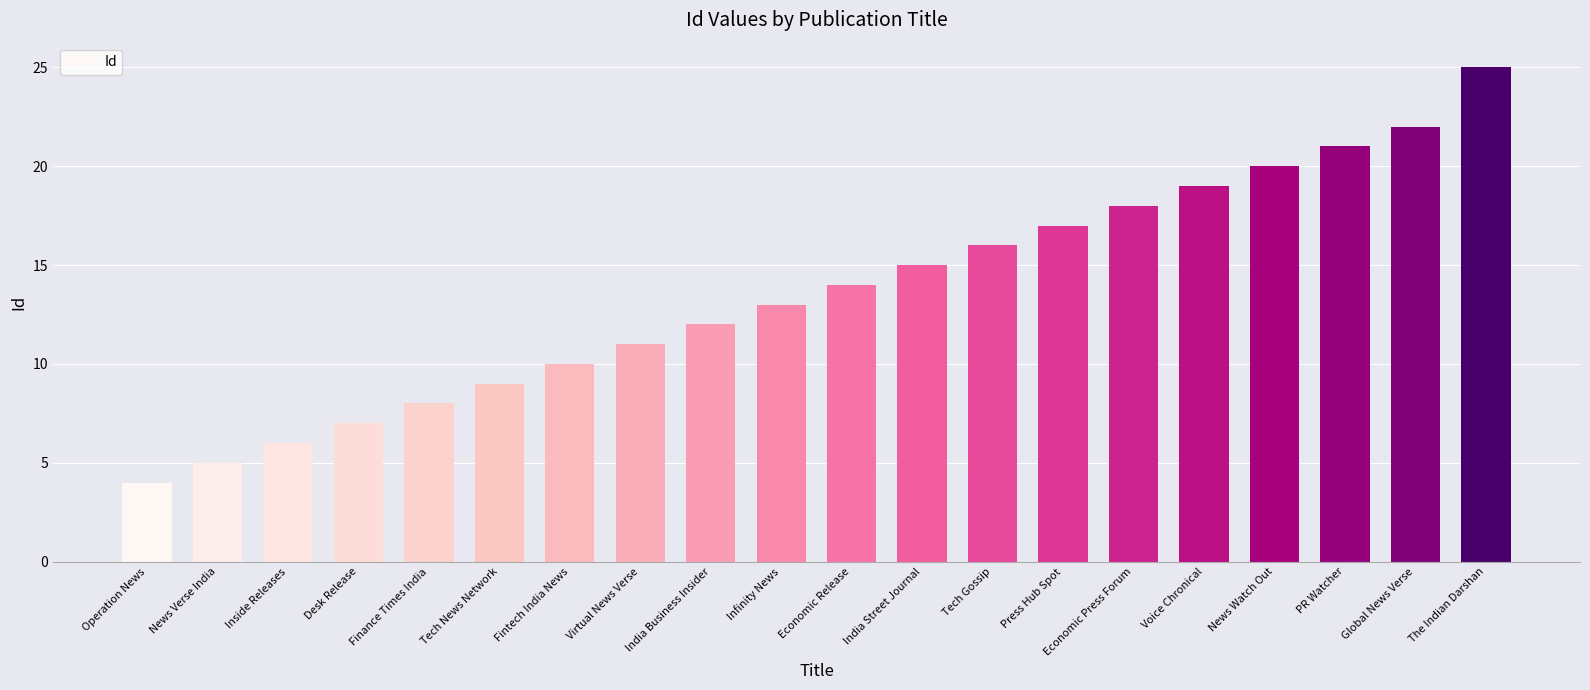

What is the label of the 3rd bar from the left?

Inside Releases